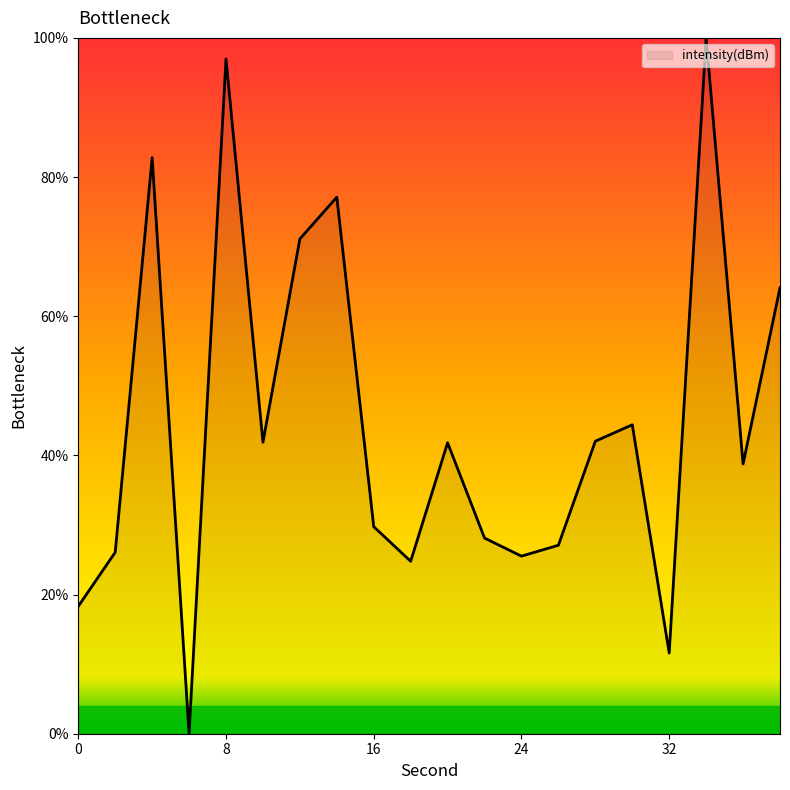

What is the difference between the maximum and minimum values?

100.0